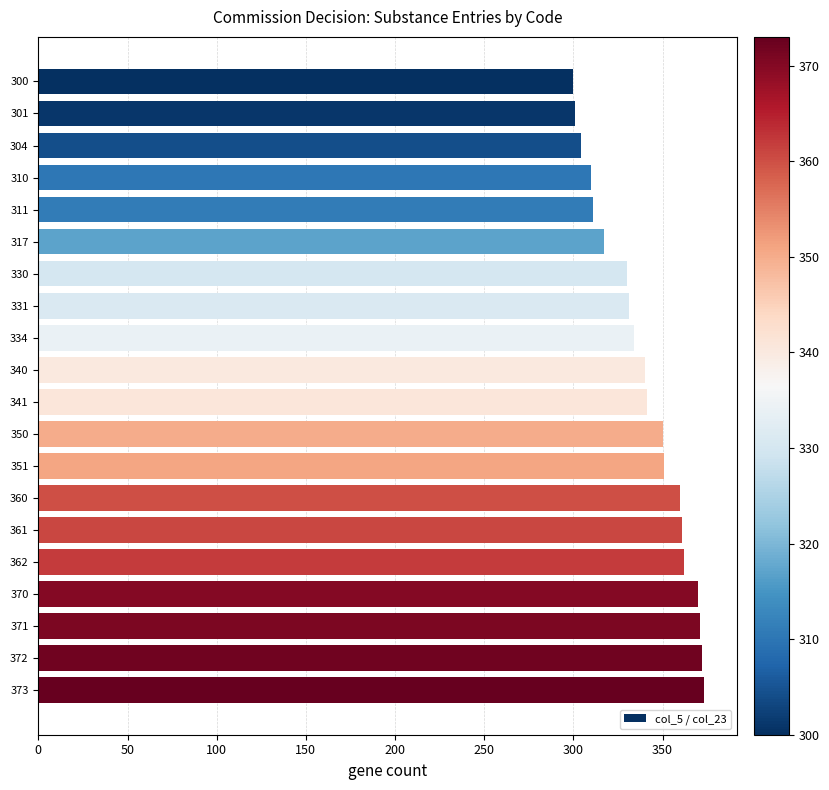

What is the change in value from 317 to 360?

+43